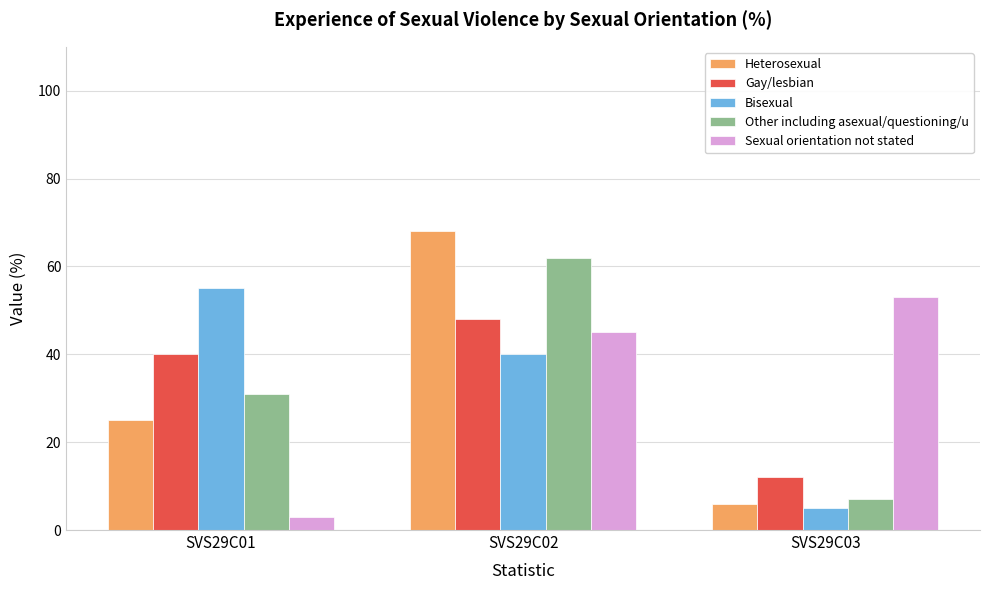

How many categories are shown in the chart?

3